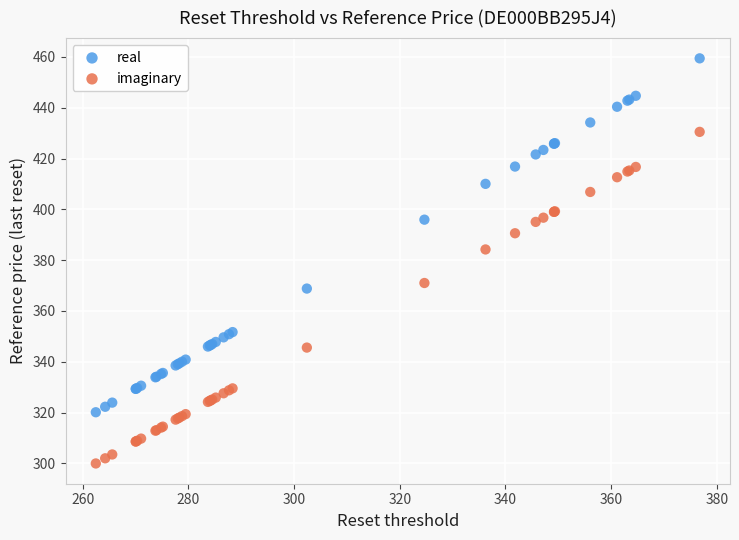

Which series contains the highest Y value?

real